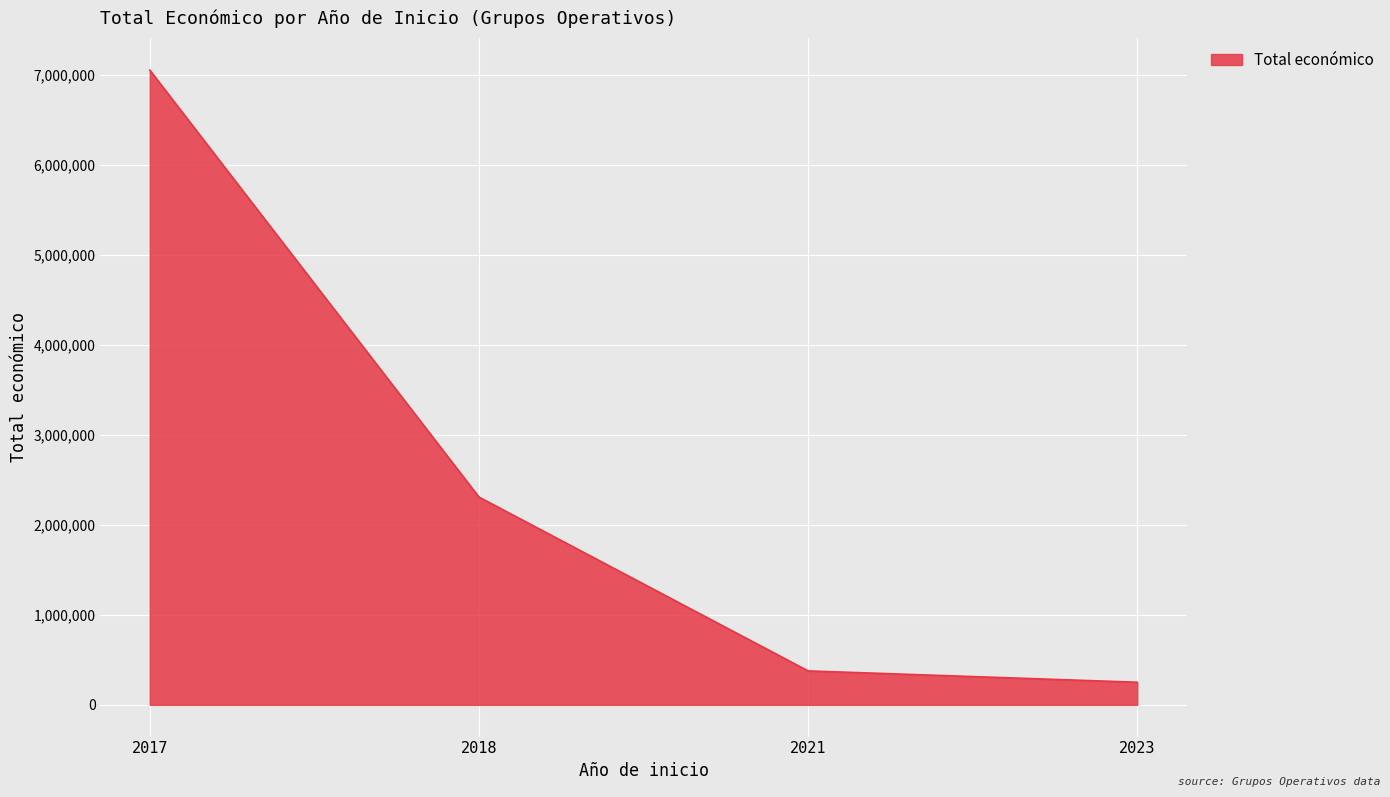

What is the approximate value at 2018, to the nearest 50?

2310050